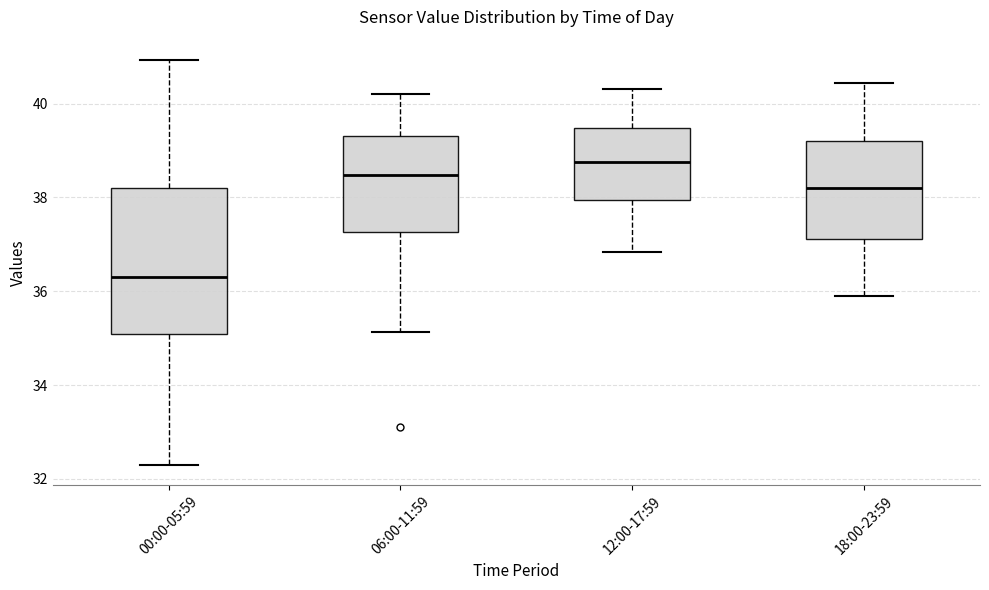

Reading left to right, transcribe this box plot: for each box, give where its median line is, the range the box spans, and where its two whiskers end, as read against the y-axis. The values are not printed on the chart, so give them approximately, as read against the axis.

00:00-05:59: median 36.4, box 35.0 to 38.2, whiskers 32.4 to 41.0
06:00-11:59: median 38.4, box 37.2 to 39.4, whiskers 35.2 to 40.2
12:00-17:59: median 38.8, box 38.0 to 39.4, whiskers 36.8 to 40.4
18:00-23:59: median 38.2, box 37.2 to 39.2, whiskers 36.0 to 40.4